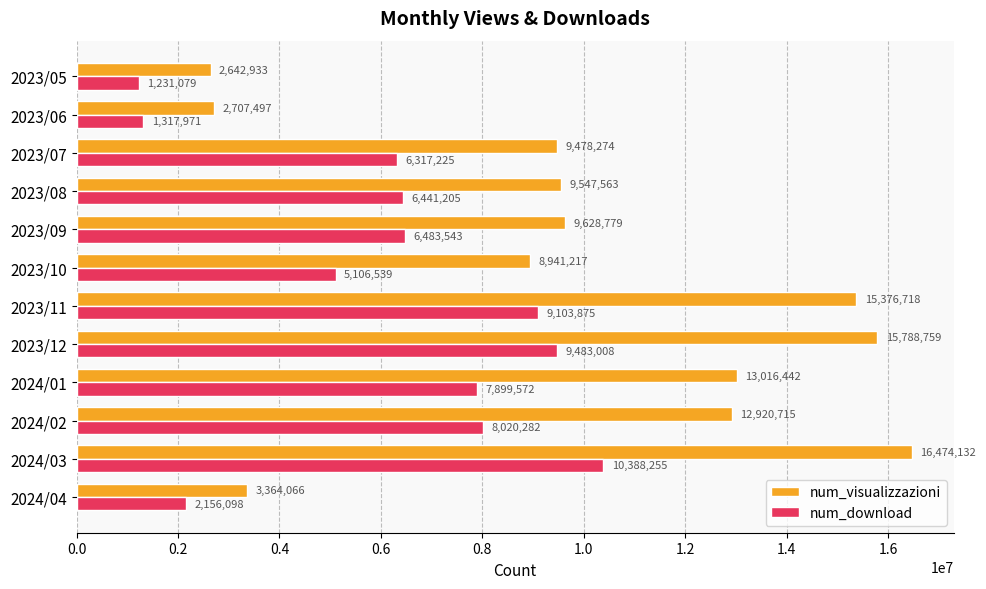

At which label is num_visualizzazioni closest to 9558532?

2023/08